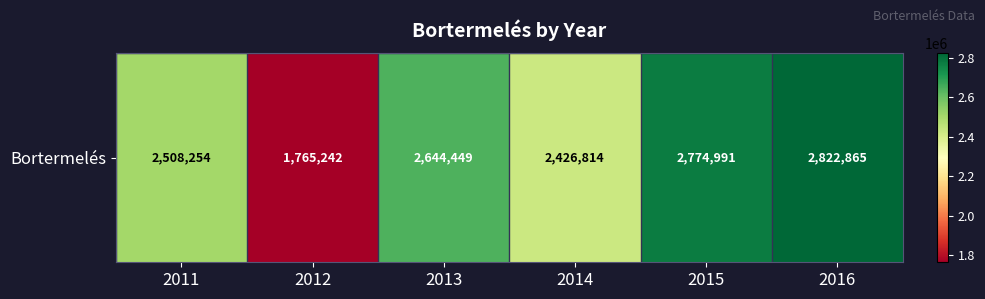

List the labels in order of value, largest first.

2016, 2015, 2013, 2011, 2014, 2012